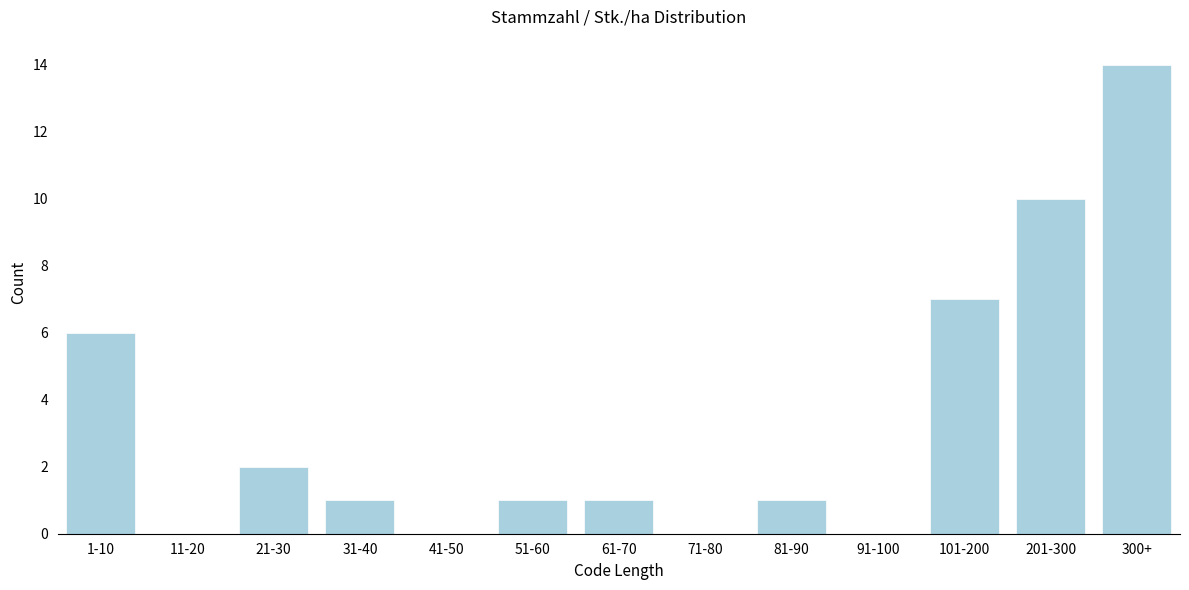

Reading left to right, what are all the values shown in this chart?

1-10=6	11-20=0	21-30=2	31-40=1	41-50=0	51-60=1	61-70=1	71-80=0	81-90=1	91-100=0	101-200=7	201-300=10	300+=14